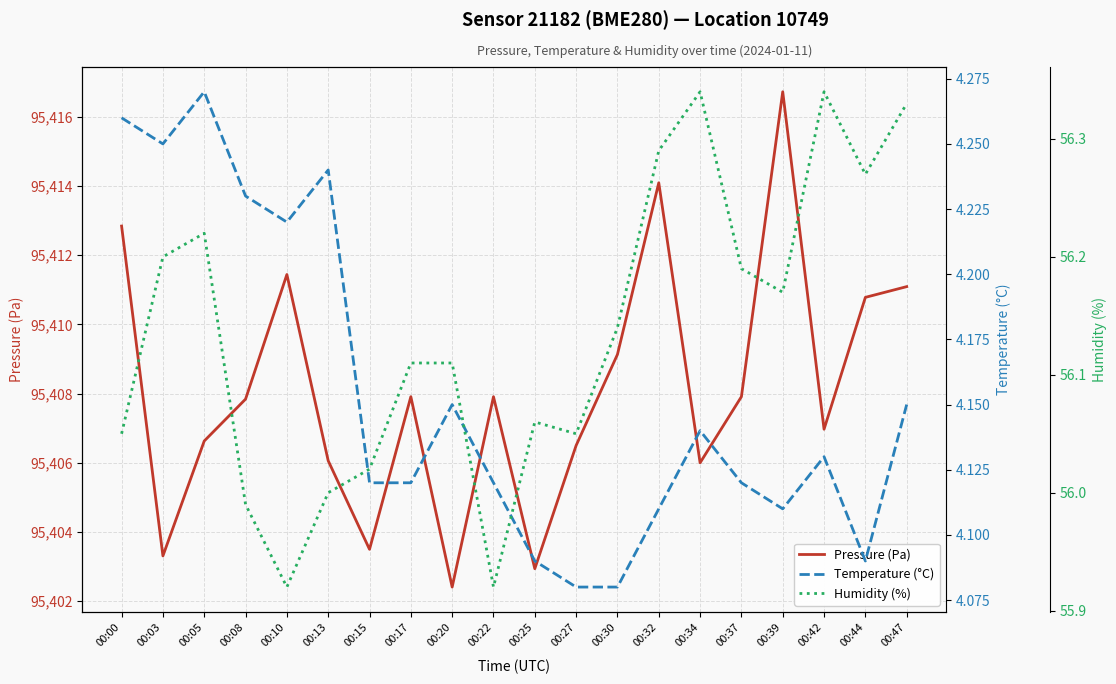

How many interior local peaks does the Humidity (%) series have?

4